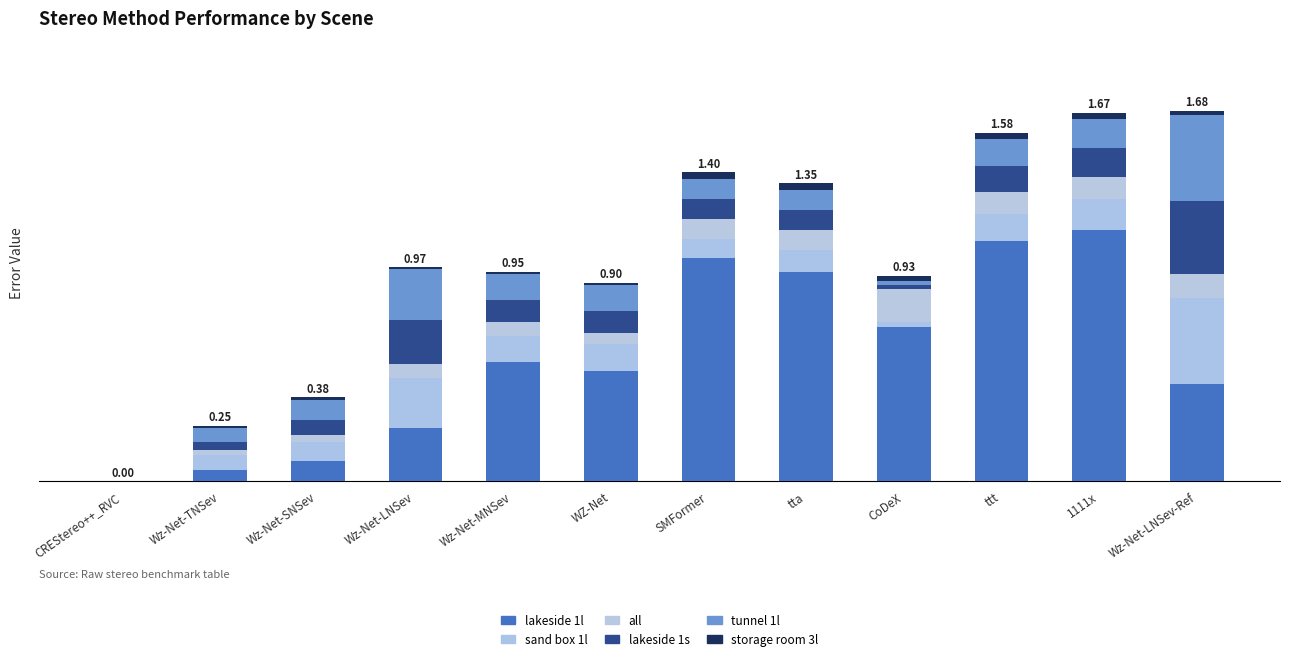

How many data points does each series have?

12